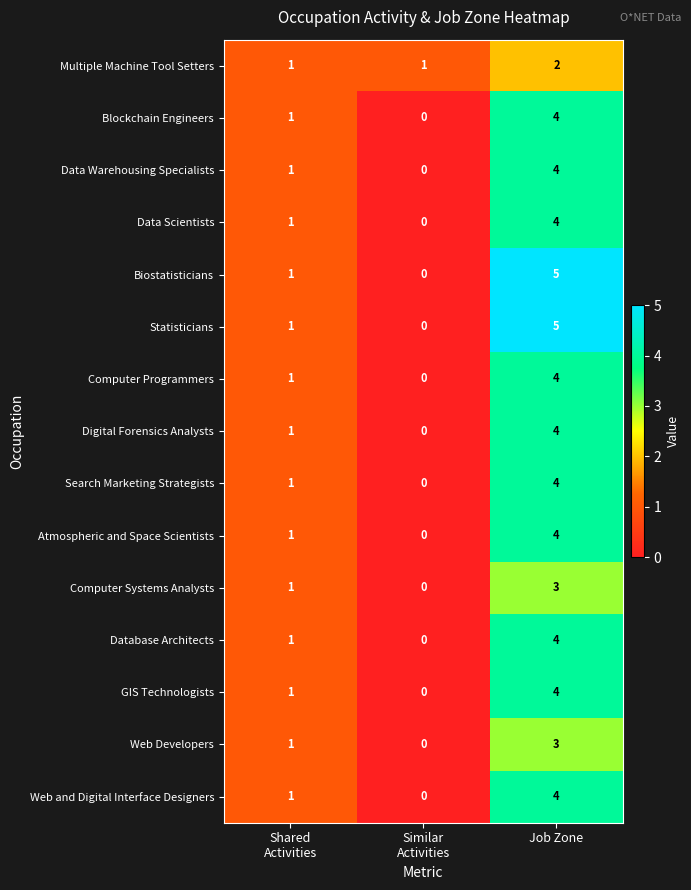

What is the difference between the maximum and minimum values in the GIS Technologists series?

4